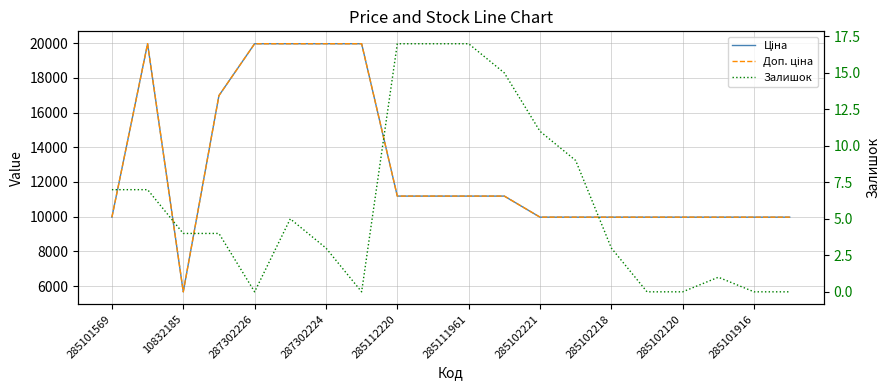

Is this an area chart (filled region under the line)?

No